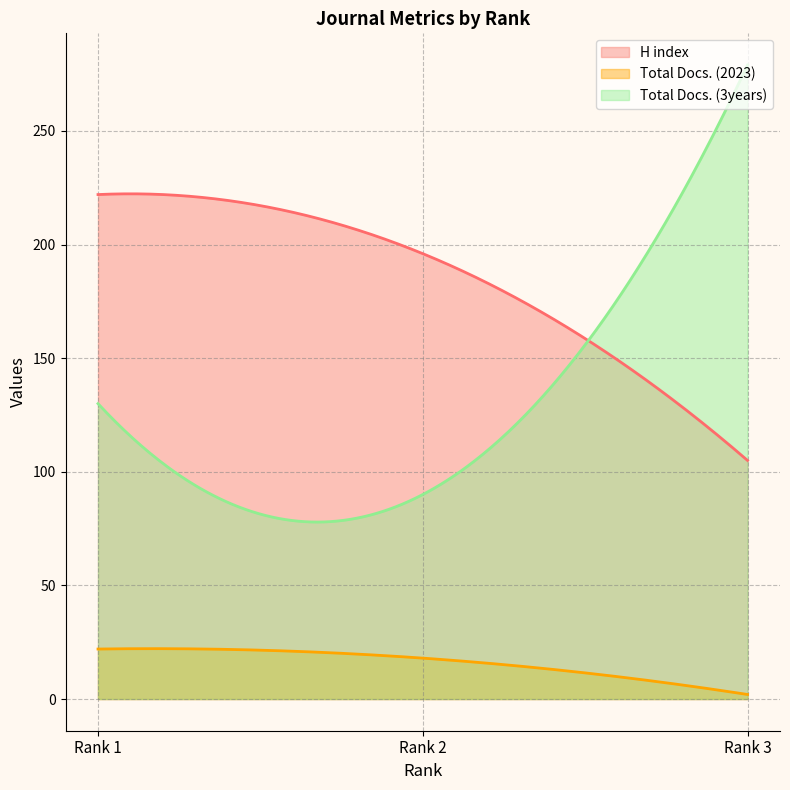

What is the value of the Total Docs. (3years) point at the 3rd from the left?

279